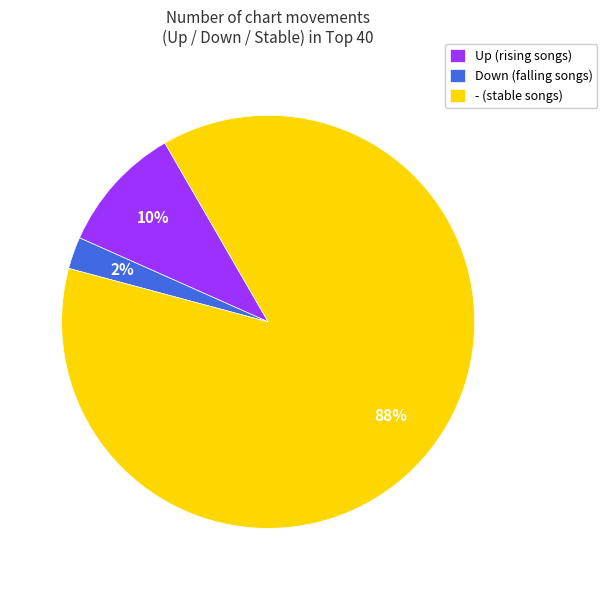

Is - (stable songs) the majority of the pie?

Yes